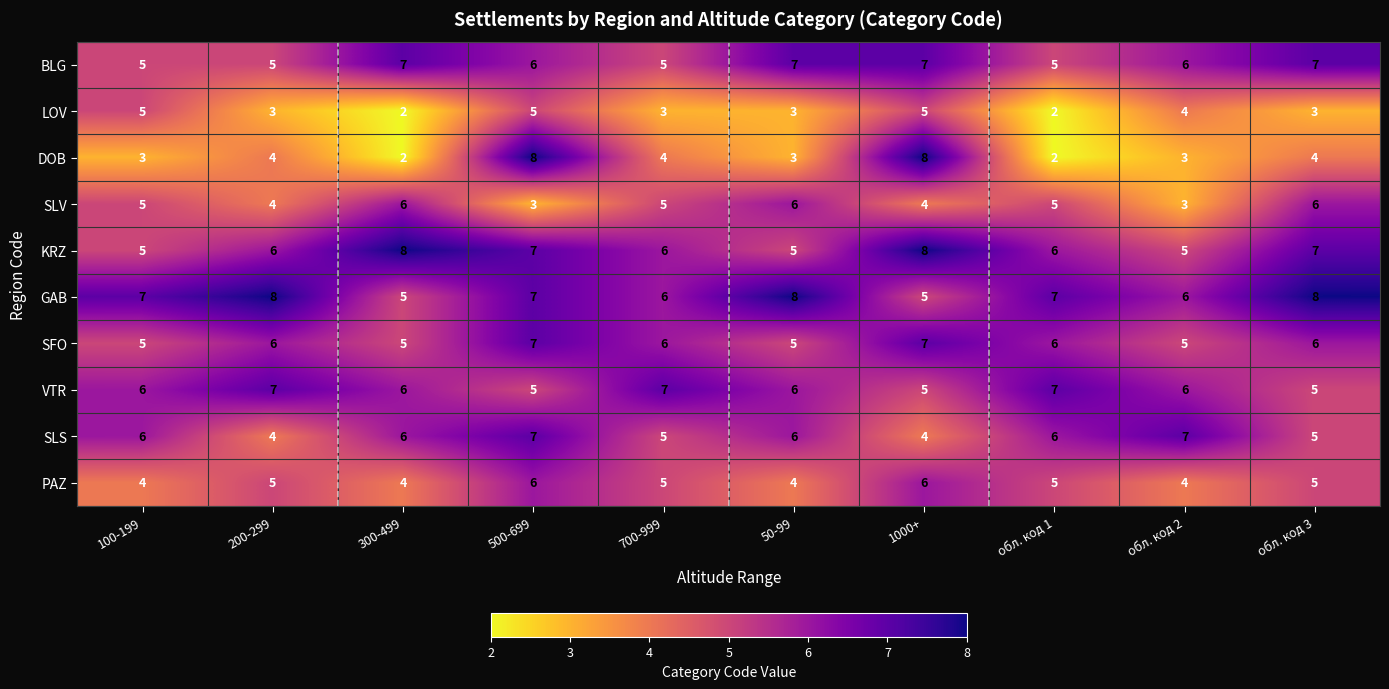

What is the spread (max minus min) of values at обл. код 2?

4